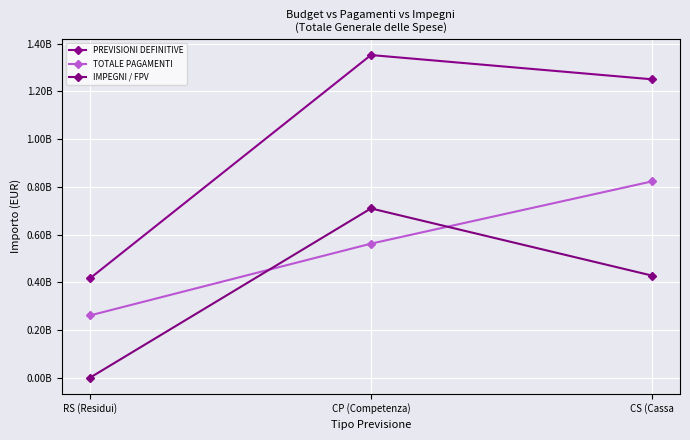

The value of IMPEGNI / FPV at CS (Cassa is 427852374.6. True or false?

True